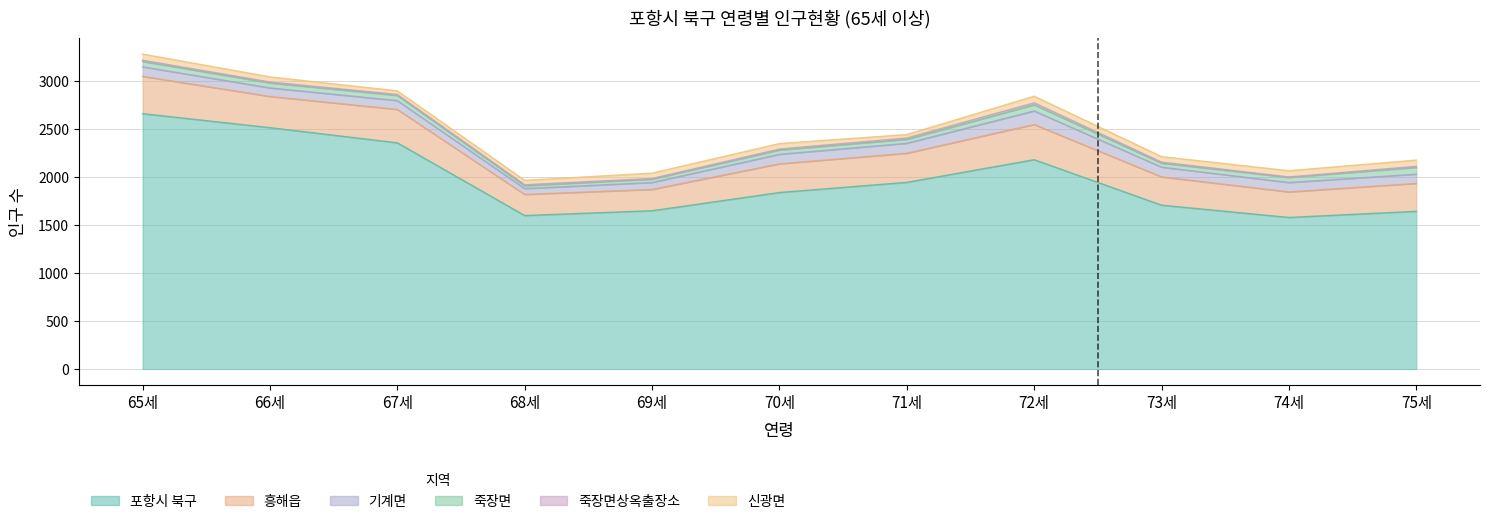

Count the number of data series in this chart.

6